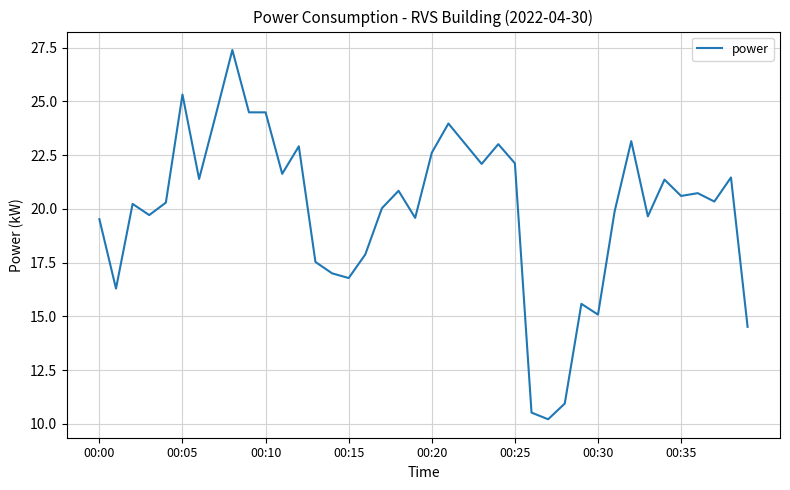

What is the sum of all values?

798.5